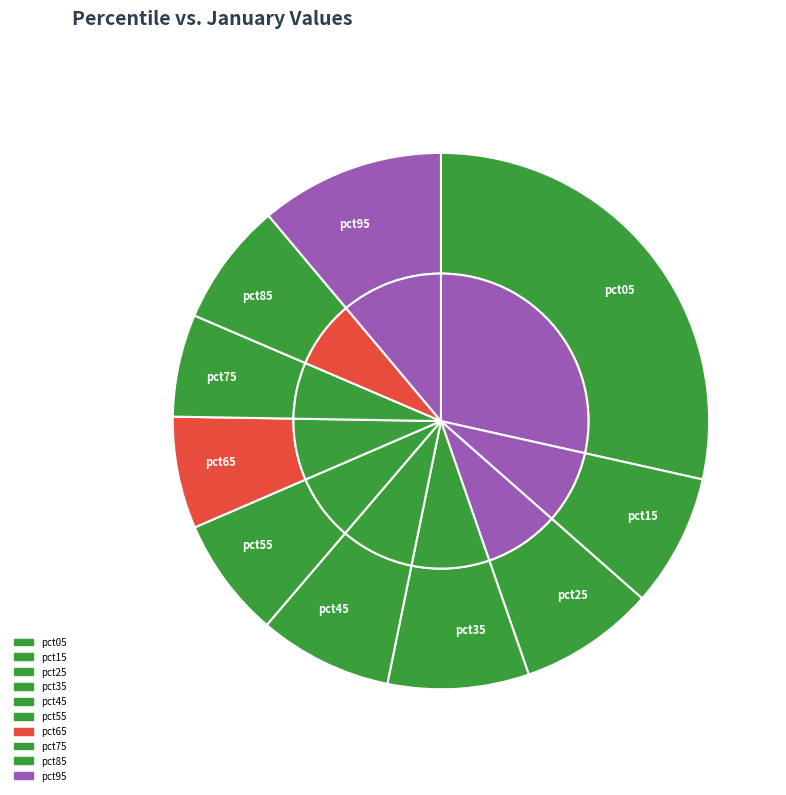

What percentage do pct85 and pct55 together represent?

14.7%